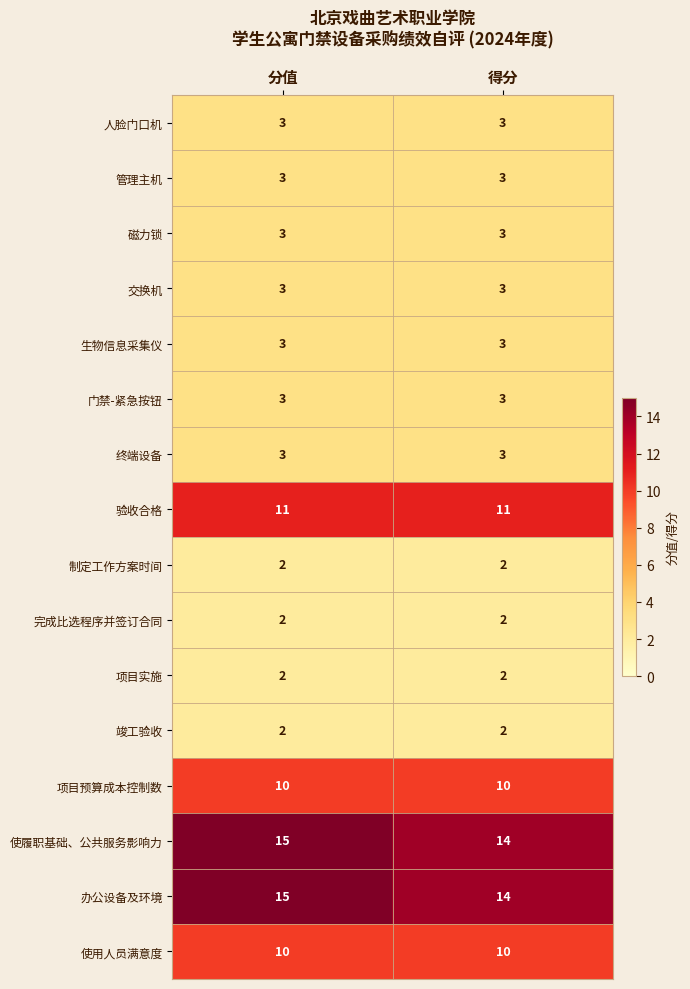

The 交换机 series shows 3 at 分值. True or false?

True